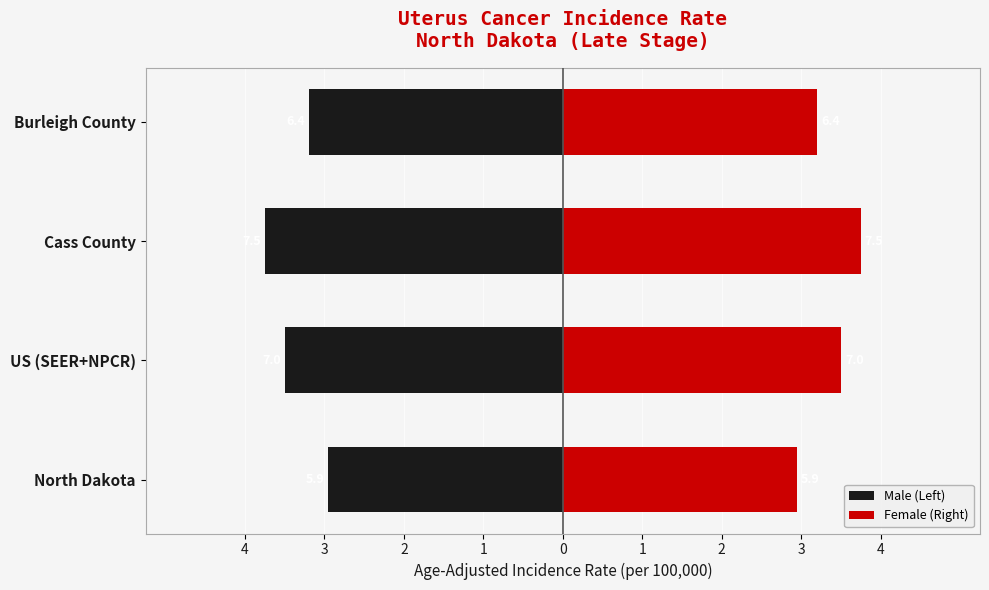

How many values in the Male (Left) series are below -3?

3